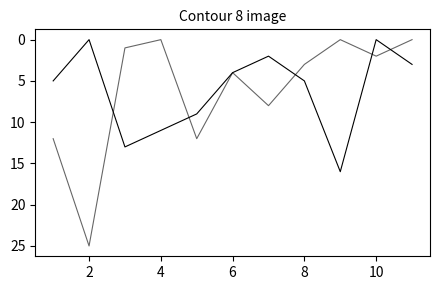

The Score 2 series shows 21 at 0. True or false?

False